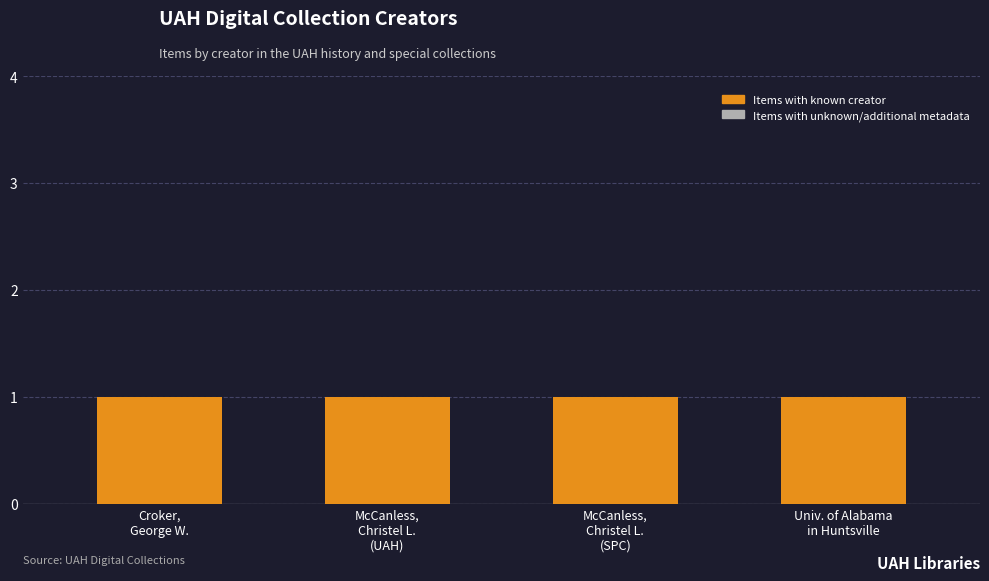

Which series has the largest total across all categories?

Items with known creator